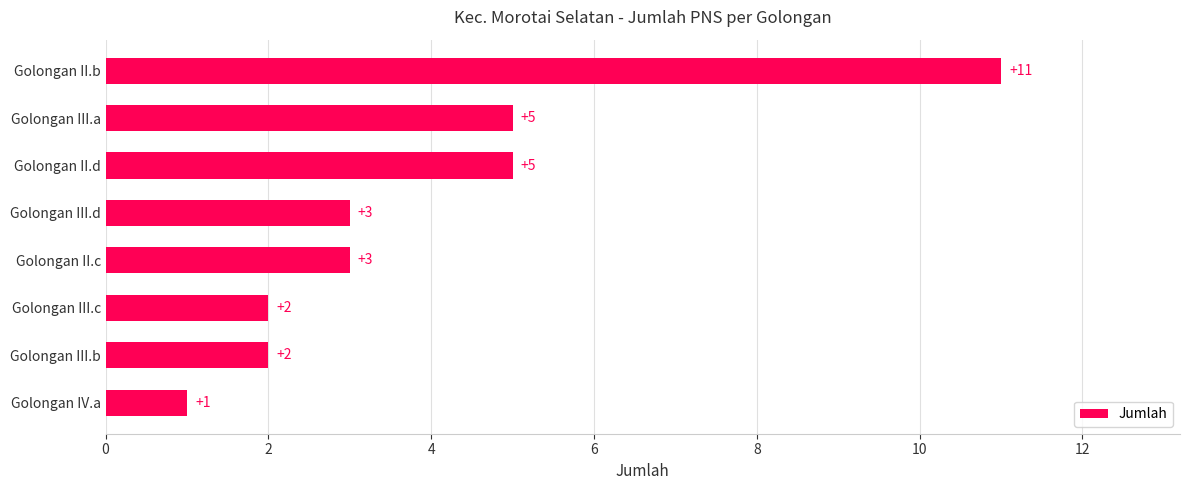

What is the greatest value displayed?

11